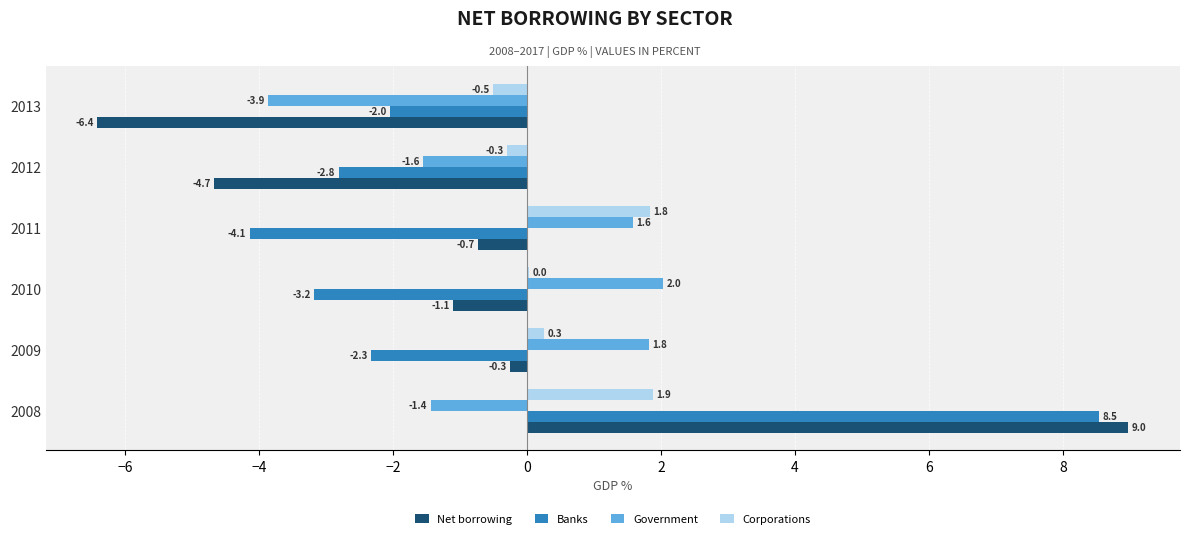

Is it true that Government equals -0.9 at 2013?

False